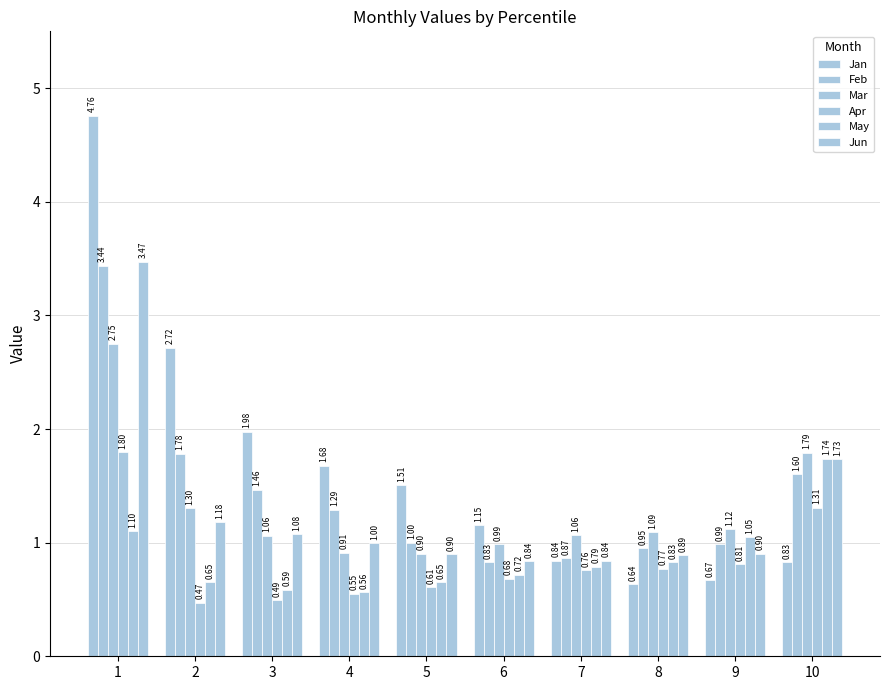

Between 9 and 4, which is larger?

4